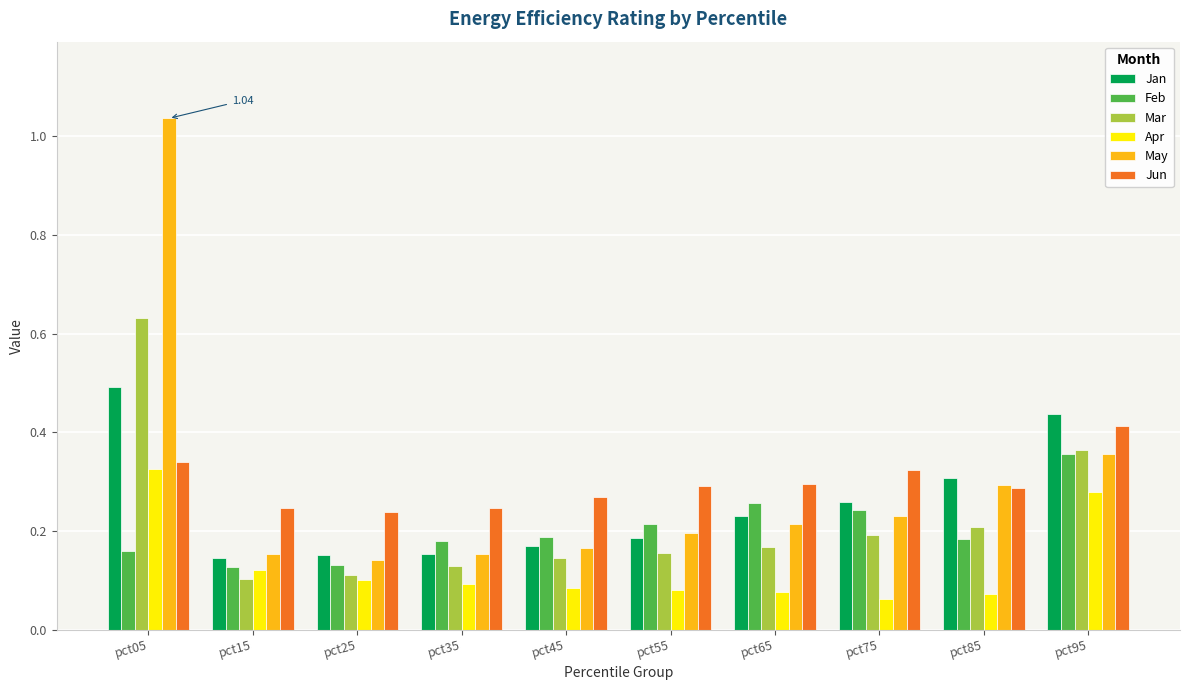

Does the chart contain any negative values?

No